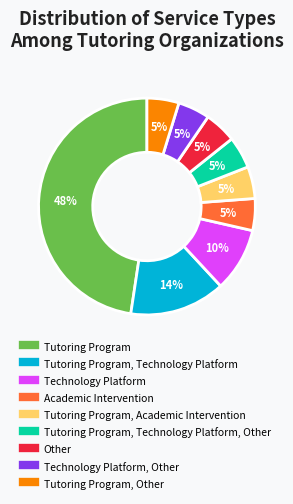

To the nearest percent, what is the average slice percentage?

11%